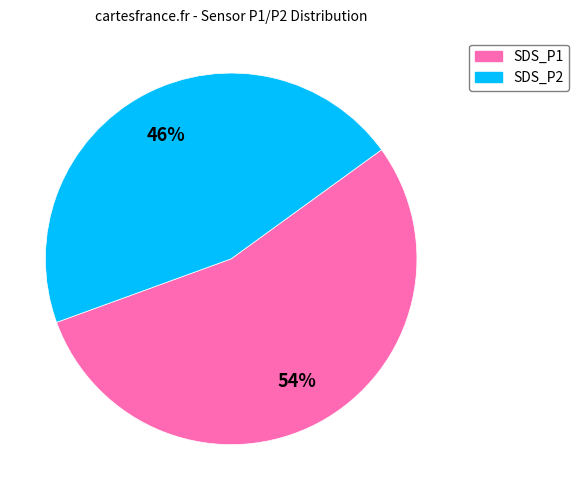

To the nearest percent, what portion does SDS_P1 represent?

54%